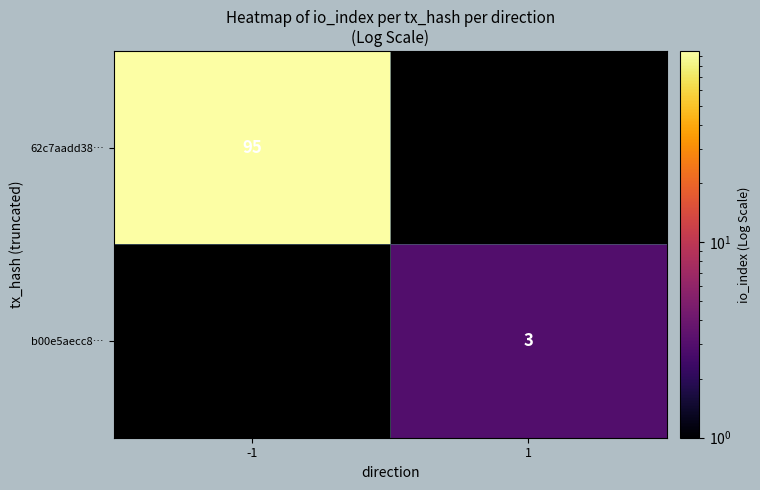

At which category does the chart reach its peak across all series?

-1